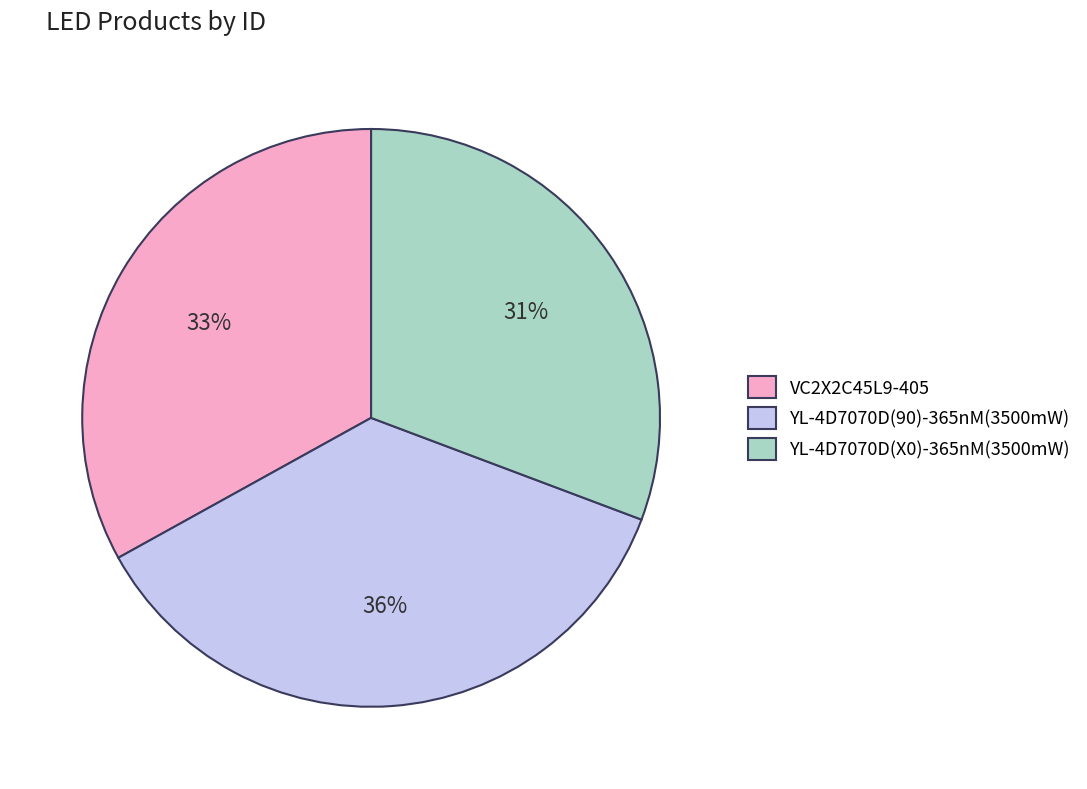

Combined, do VC2X2C45L9-405 and YL-4D7070D(X0)-365nM(3500mW) account for over 50%?

Yes